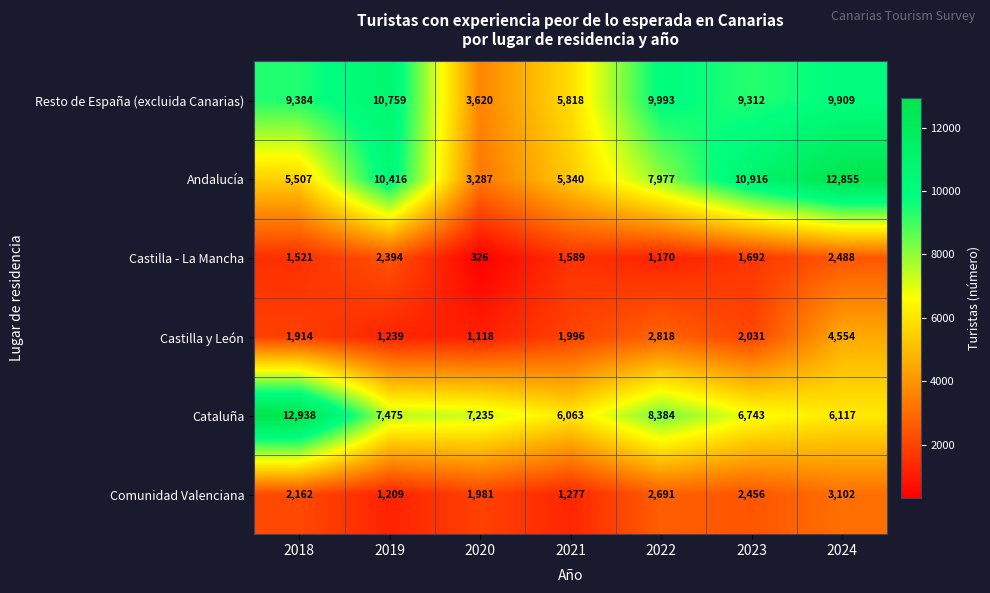

Which label corresponds to the smallest value in the chart?

2020